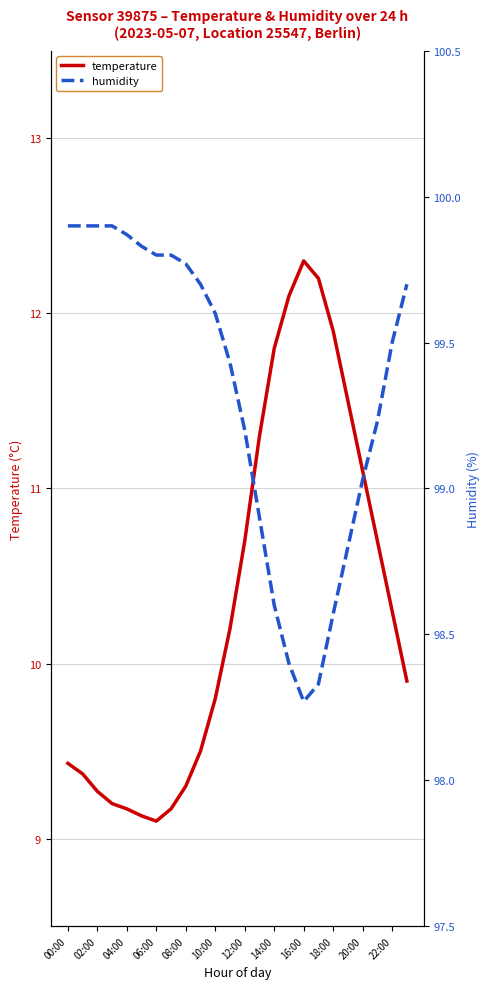

At how many categories does at least one series exceed 83?

24